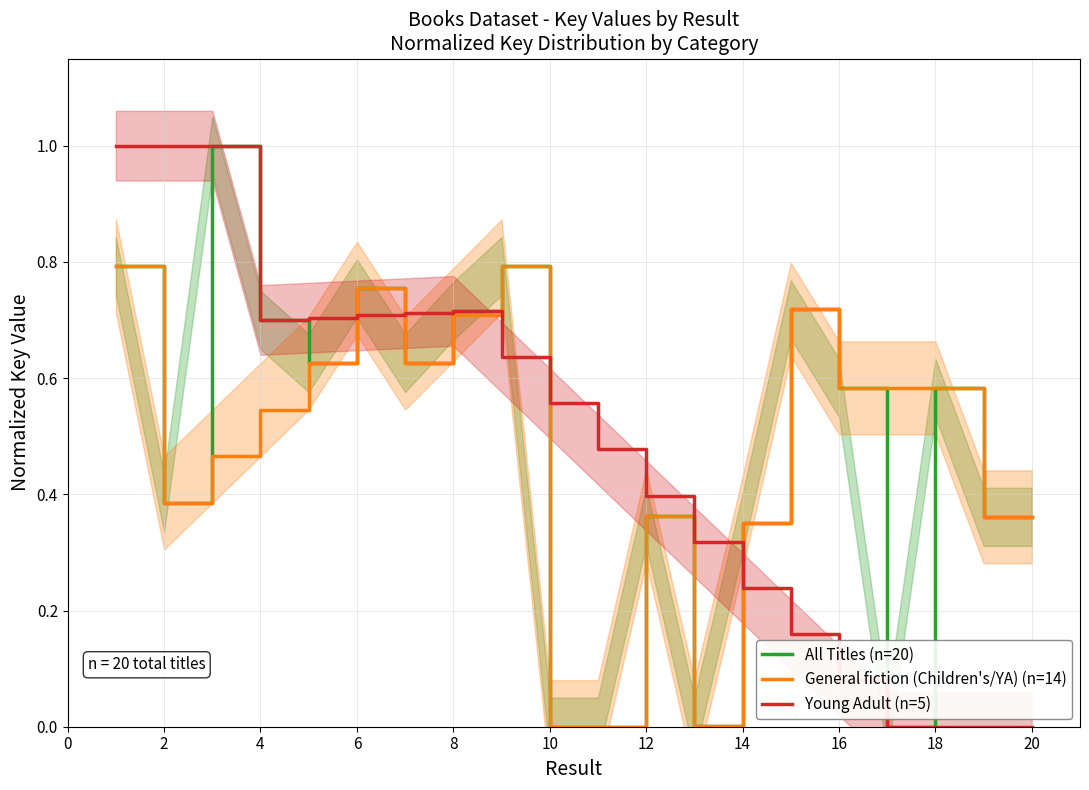

Is the value of Young Adult (n=5) at 10 greater than the value of All Titles (n=20) at 8?

No